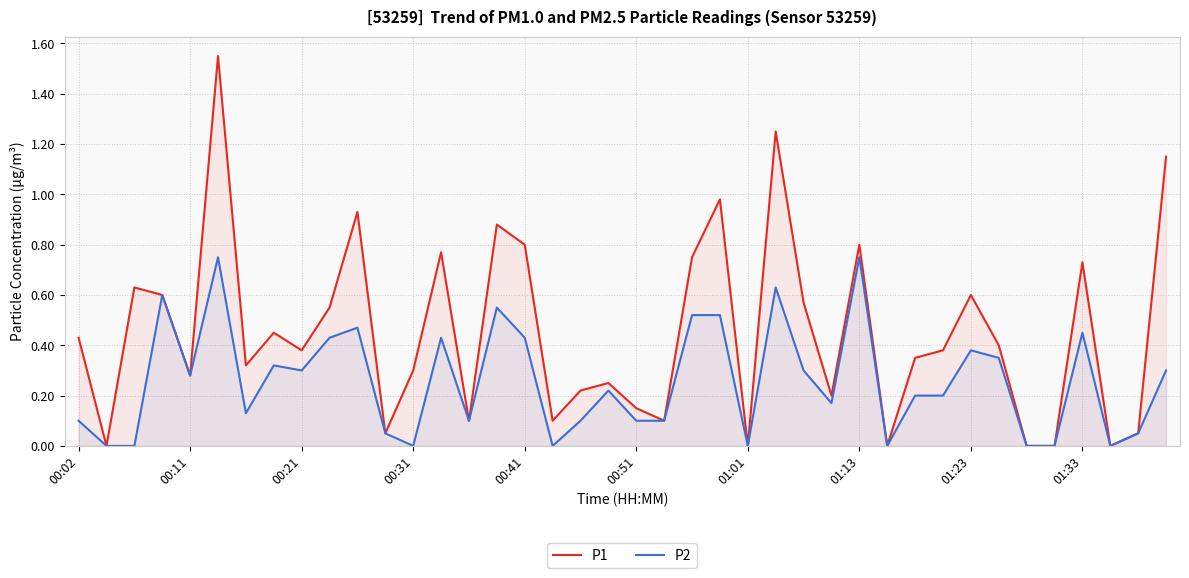

Which series has the largest range (max minus min)?

P1